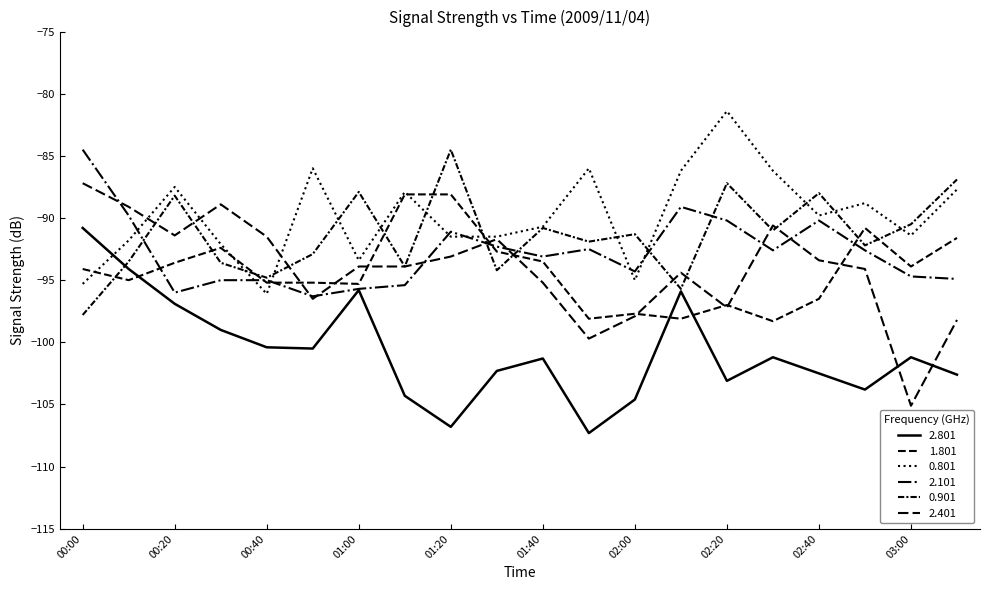

Does the chart display data point markers on the line(s)?

No